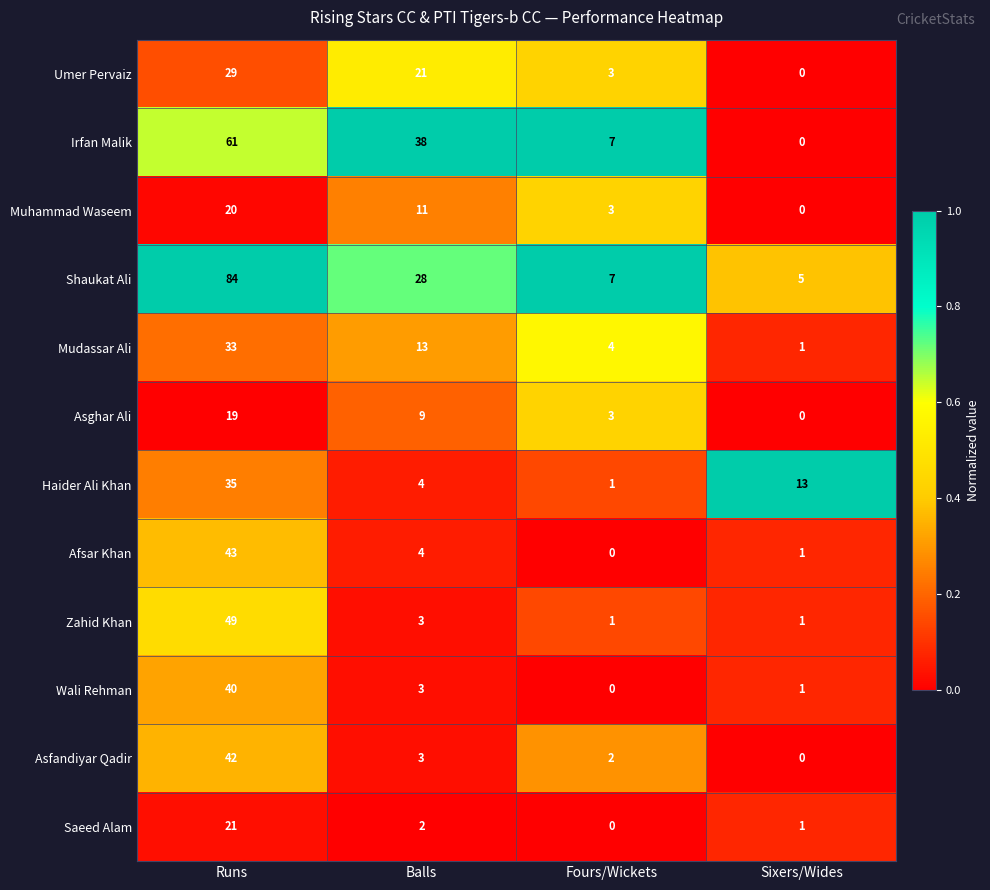

What is the spread (max minus min) of values at Balls?

36